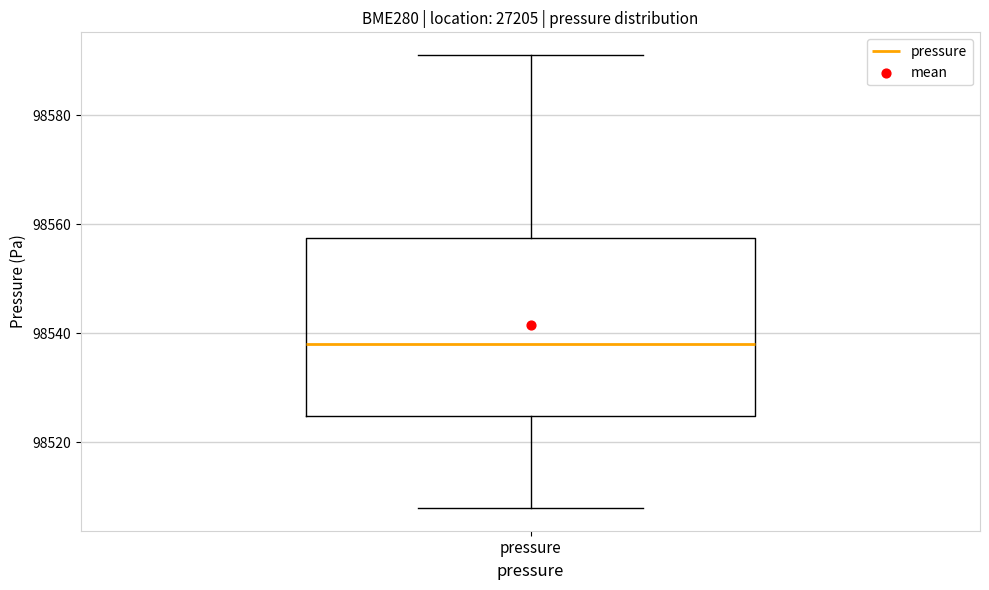

Read this box plot against the y-axis: the position of the median line, the range covered by the box, and the ends of both whiskers. The values are not printed on the chart, so give them approximately, as read against the axis.

median 98538, box 98524 to 98558, whiskers 98508 to 98592